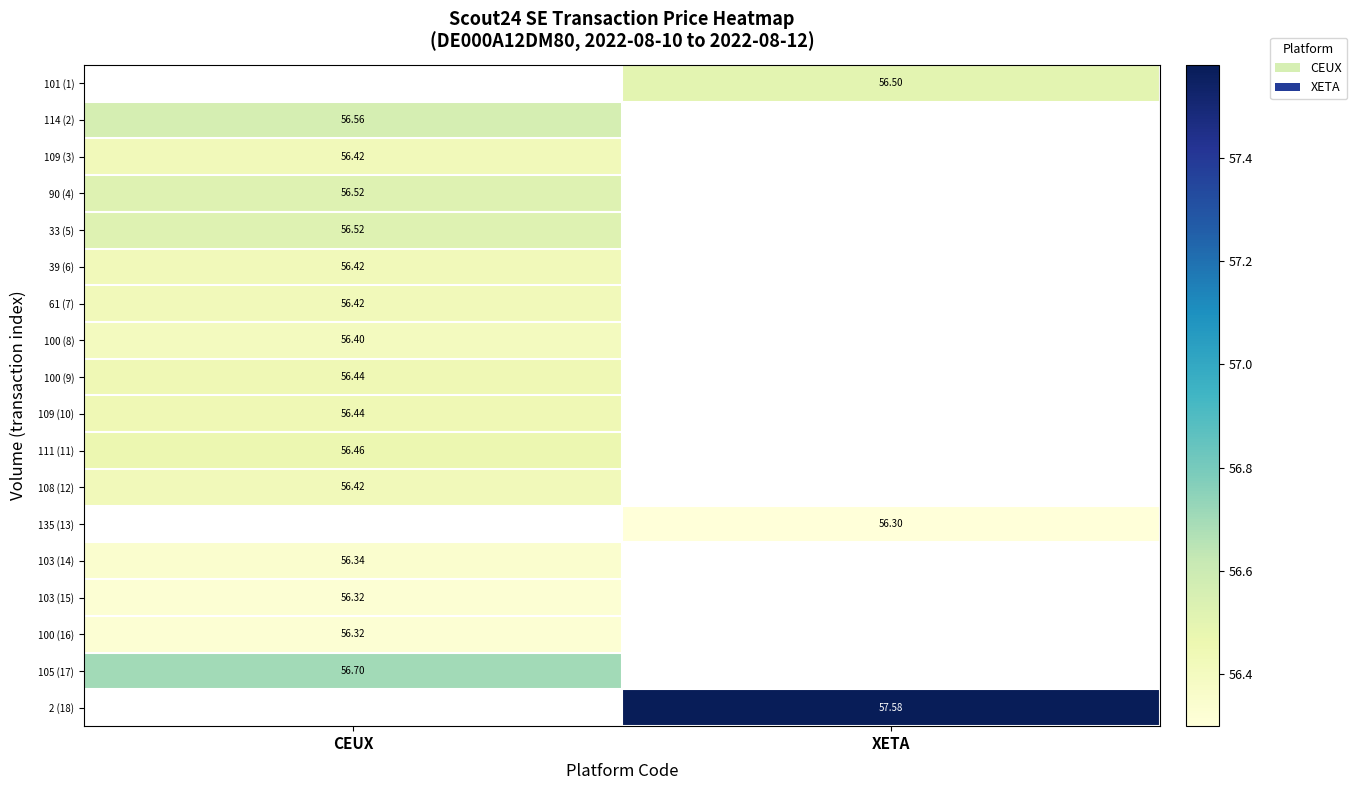

At which label is 61 (7) closest to 56?

CEUX